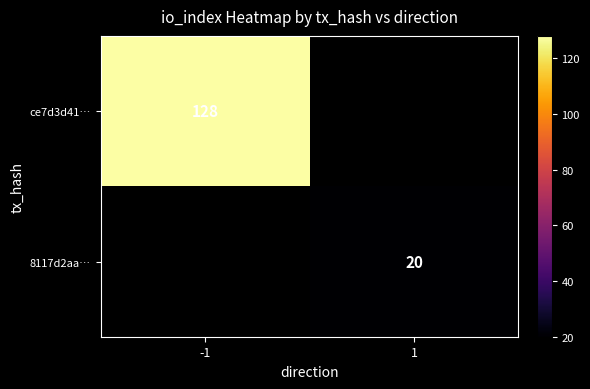

The 8117d2aa… series shows 30 at 1. True or false?

False